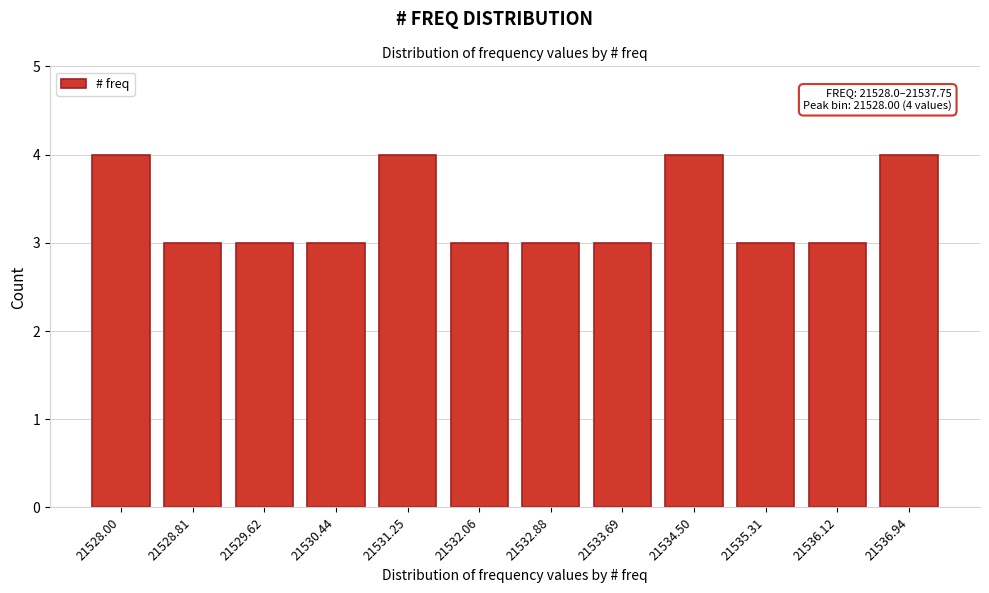

Reading right to left, transcribe all the data shown in this chart.

4	3	3	4	3	3	3	4	3	3	3	4